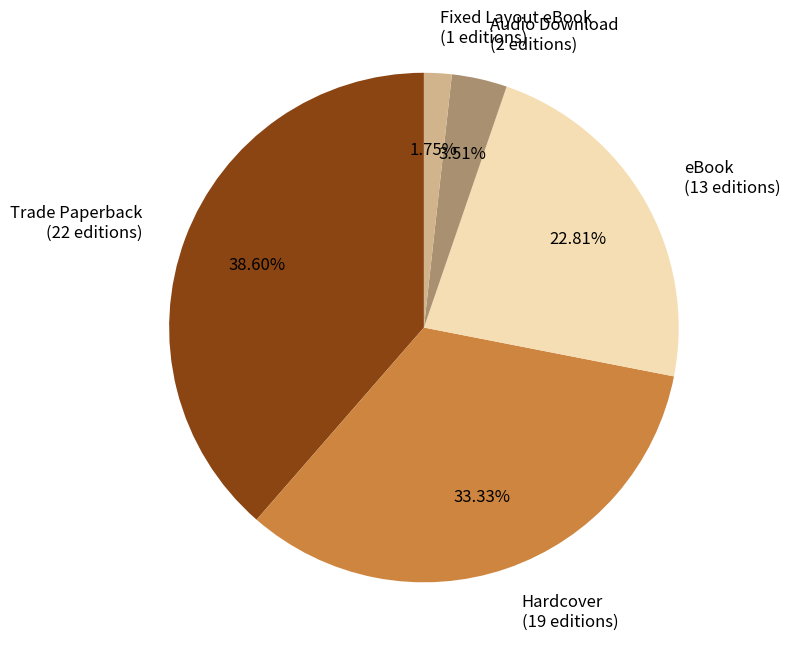

Between Fixed Layout eBook and Trade Paperback, which is larger?

Trade Paperback